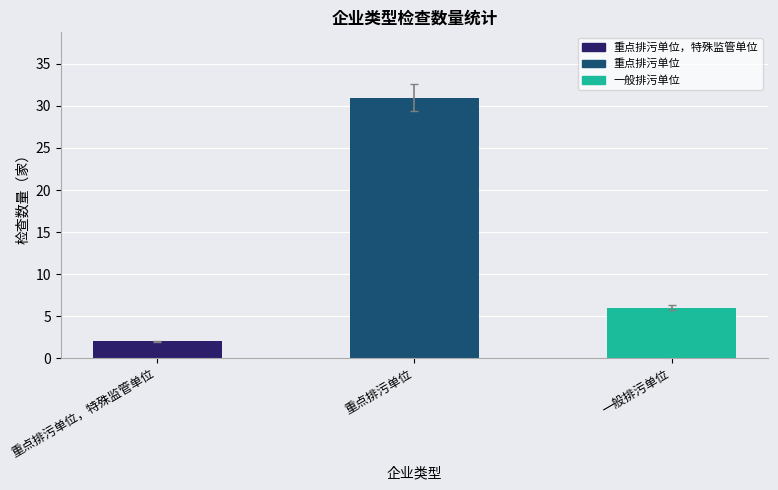

How many bars are there in total?

3